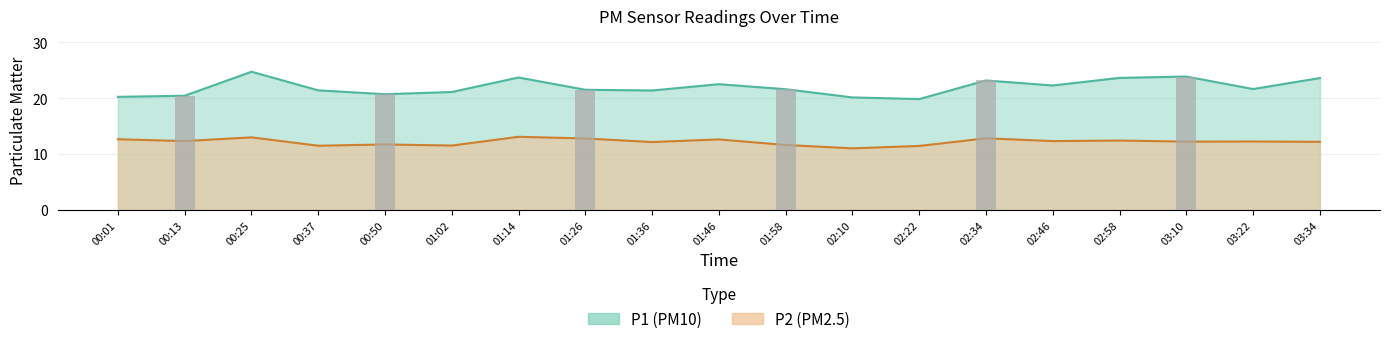

Reading left to right, extract all data points from this chart.

P1: 20.2	20.4	24.7	21.4	20.7	21.1	23.7	21.5	21.4	22.5	21.6	20.1	19.8	23.2	22.3	23.6	23.9	21.6	23.6
P2: 12.6	12.3	13.0	11.5	11.7	11.5	13.1	12.8	12.1	12.6	11.6	11.0	11.4	12.8	12.3	12.4	12.2	12.2	12.2